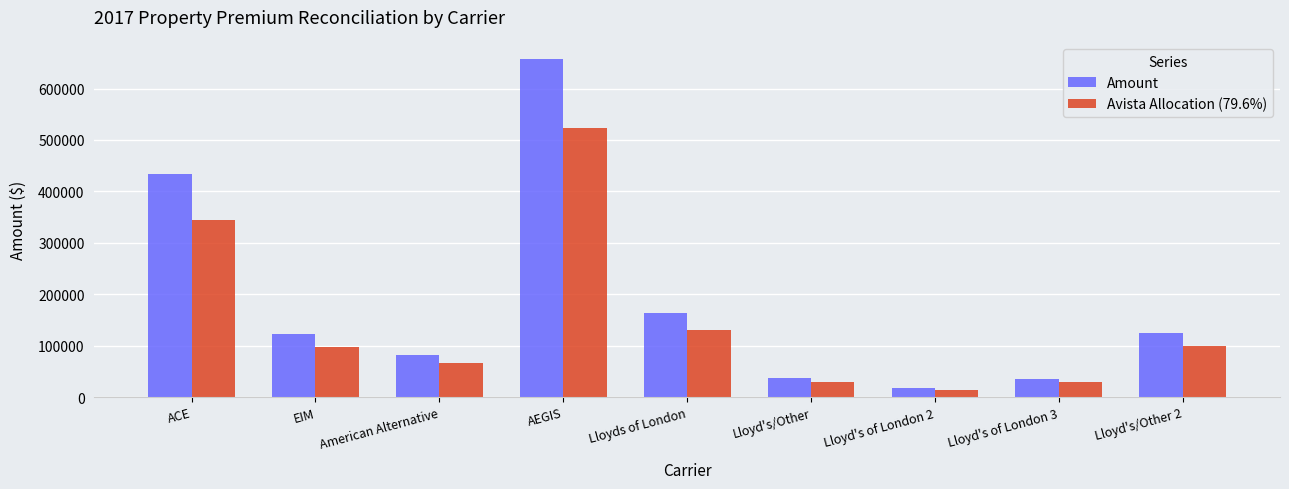

What is the label of the 9th bar from the right?

ACE